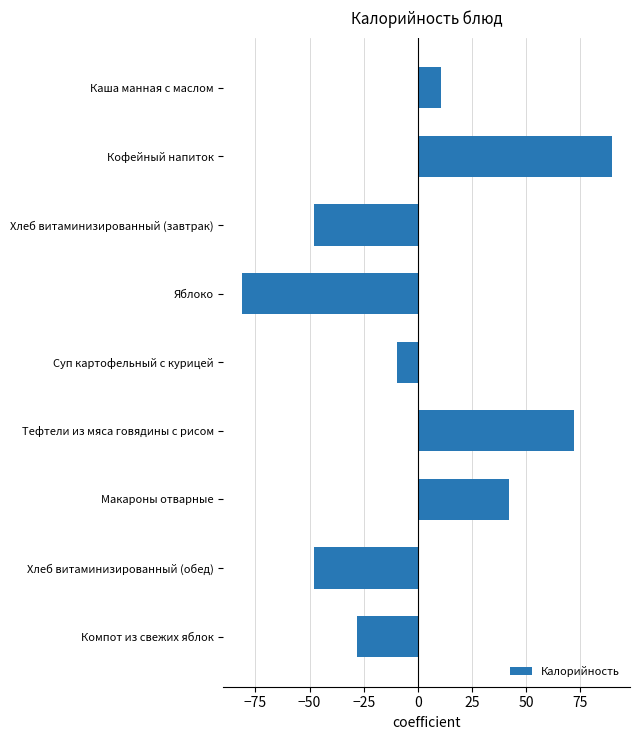

What is the smallest value displayed?

-81.3